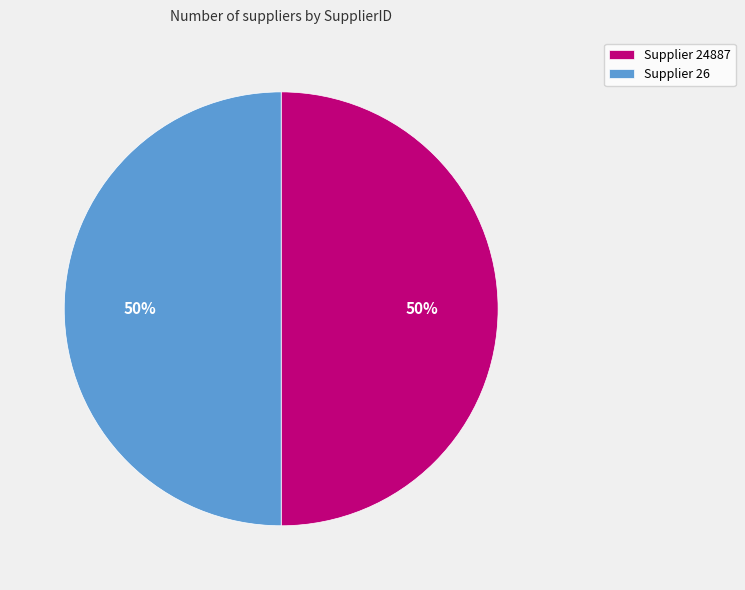

Do Supplier 24887 and Supplier 26 together represent more than half of the pie?

Yes